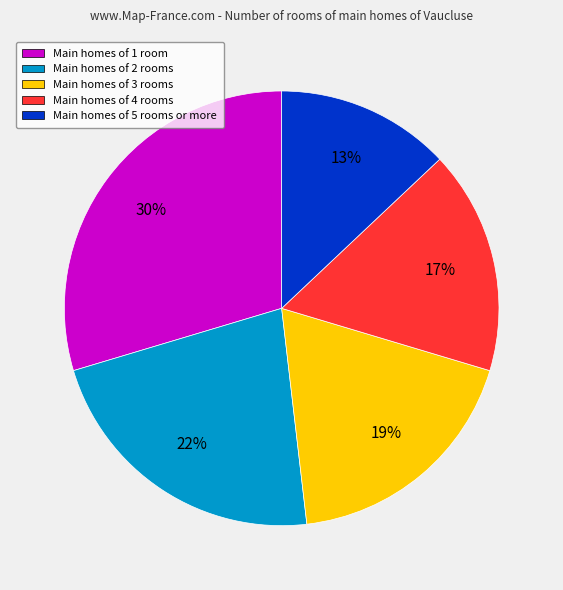

The Main homes of 5 rooms or more slice represents 13% of the pie. True or false?

True